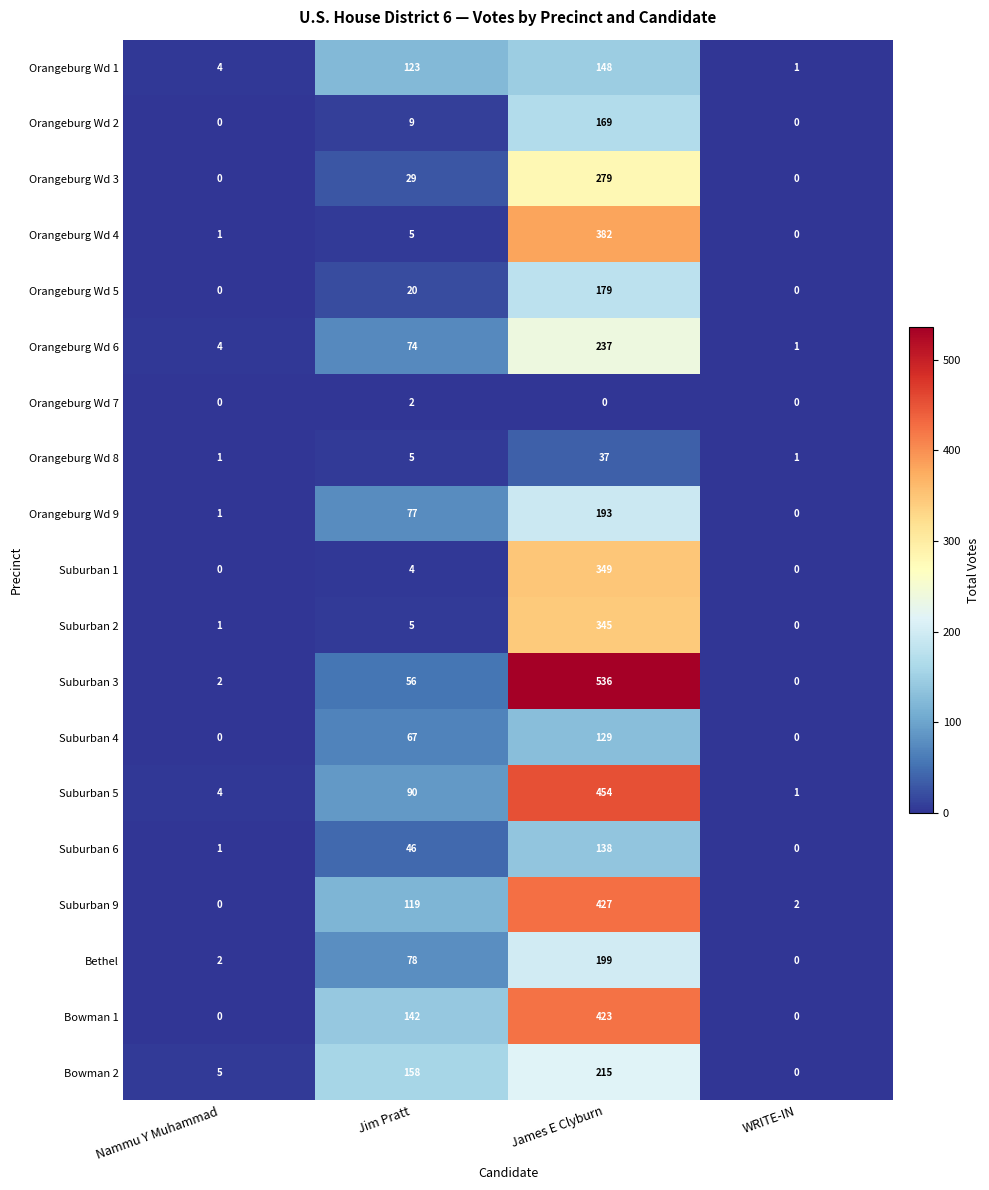

What is the difference between the maximum and minimum values in the Orangeburg Wd 9 series?

193